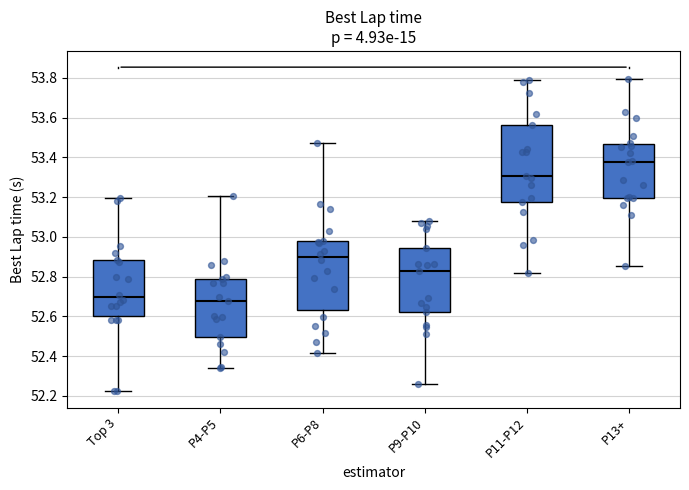

Comparing the boxes themselves (not the whiskers), which one is the tallest?

P11-P12